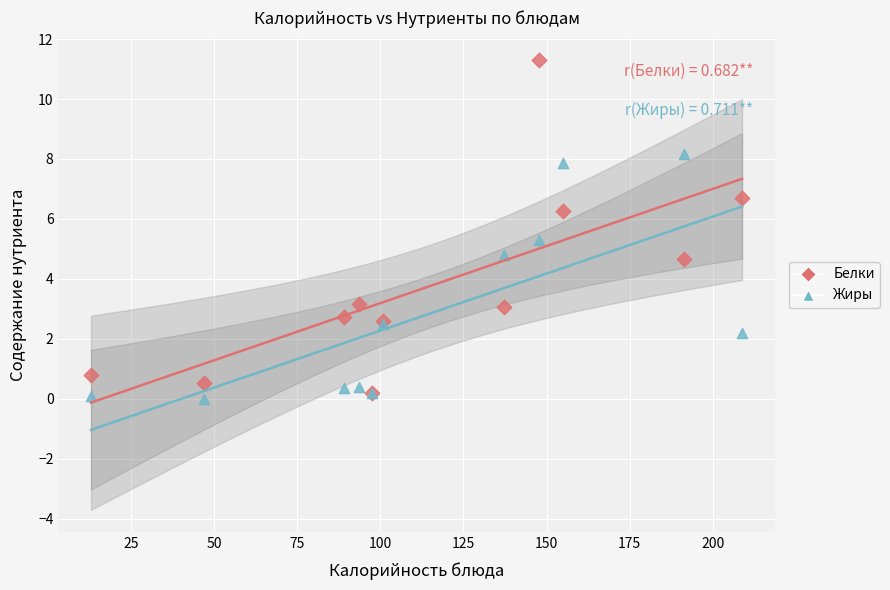

Which series has the widest spread of Y values?

Белки